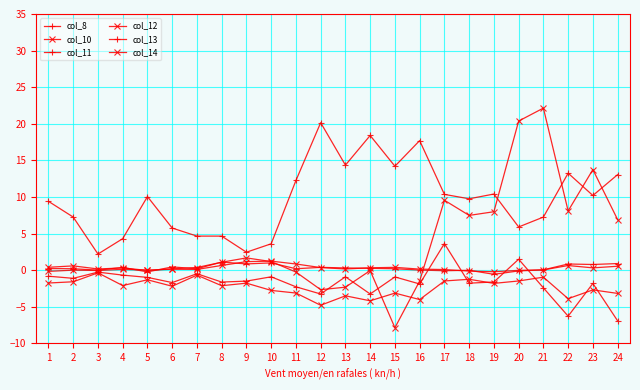

Which series has the largest total across all categories?

col_8